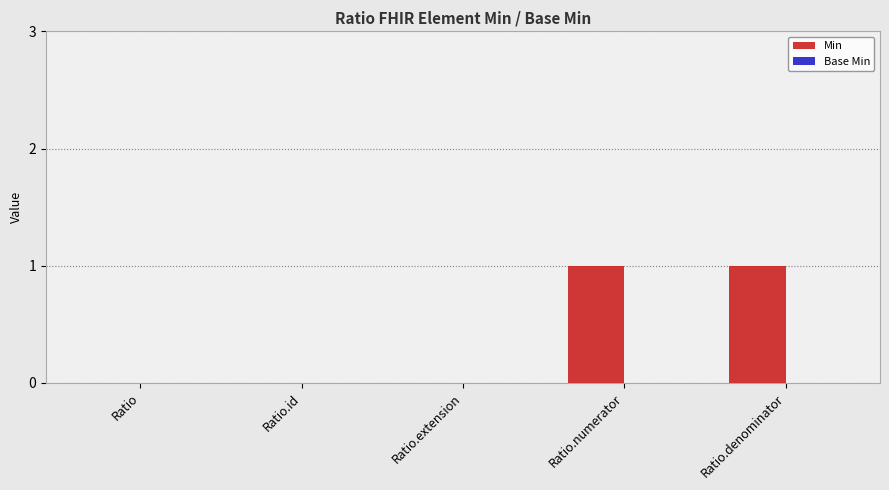

Is it true that the value at Ratio.denominator is 1?

True